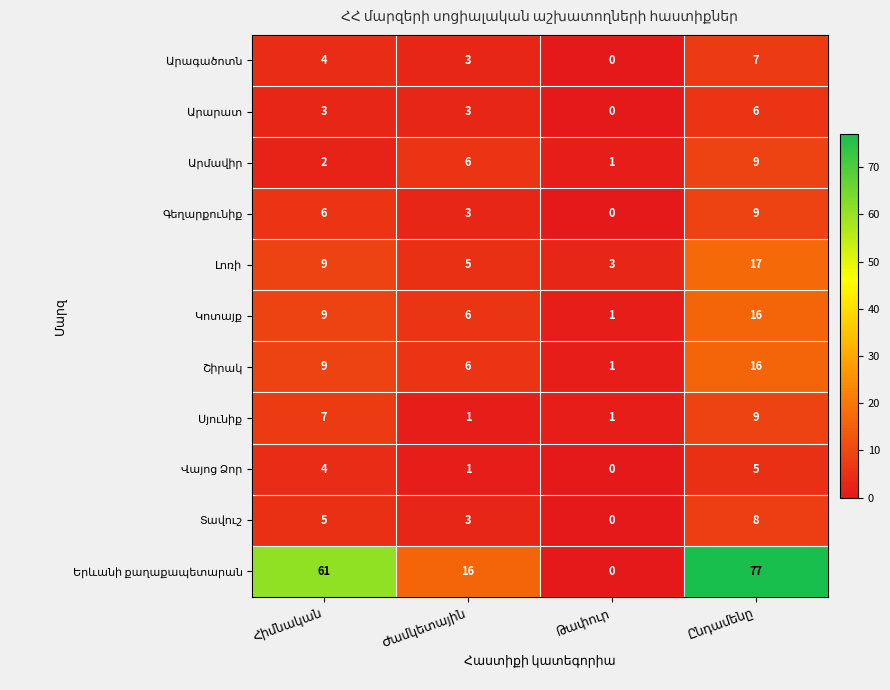

What is the maximum value shown in the chart?

77